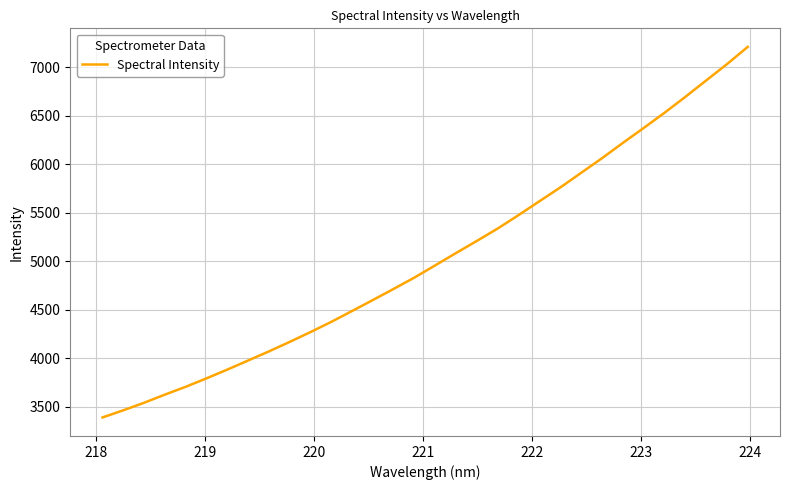

What is the greatest value displayed?

7211.4